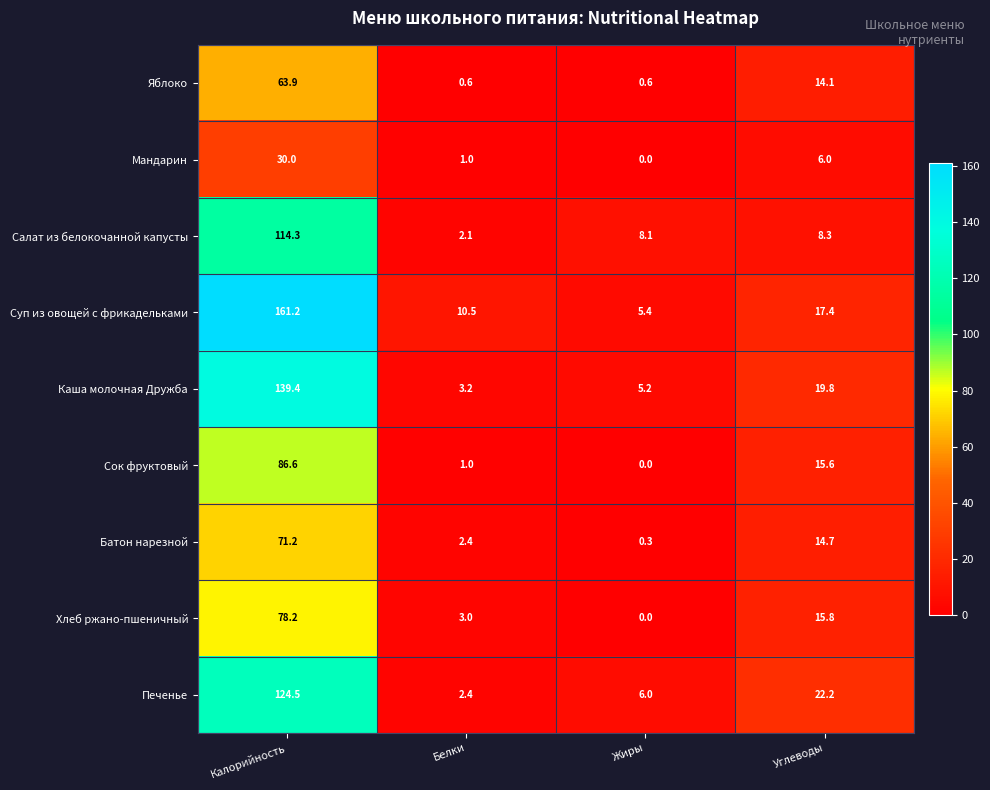

Which series changed the most between Калорийность and Жиры?

Суп из овощей с фрикадельками